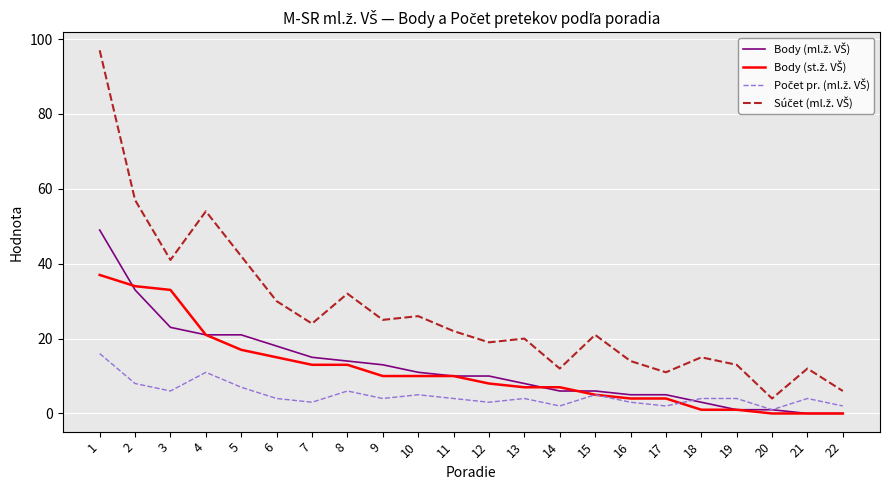

How many lines are shown in the chart?

4